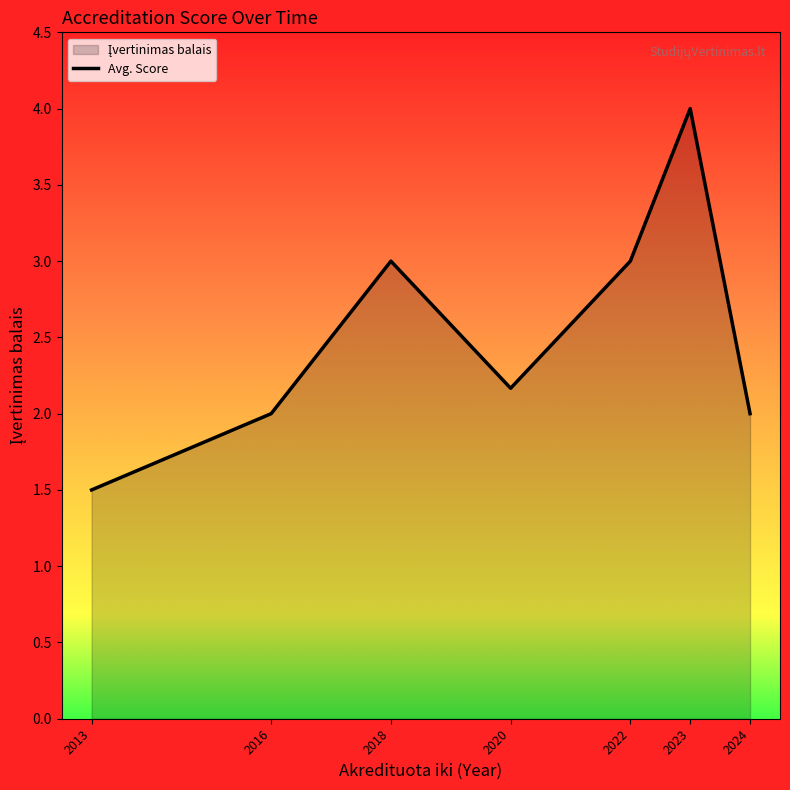

Reading left to right, extract all data points from this chart.

2013=1.5	2016=2.0	2018=3.0	2020=2.2	2022=3.0	2023=4.0	2024=2.0